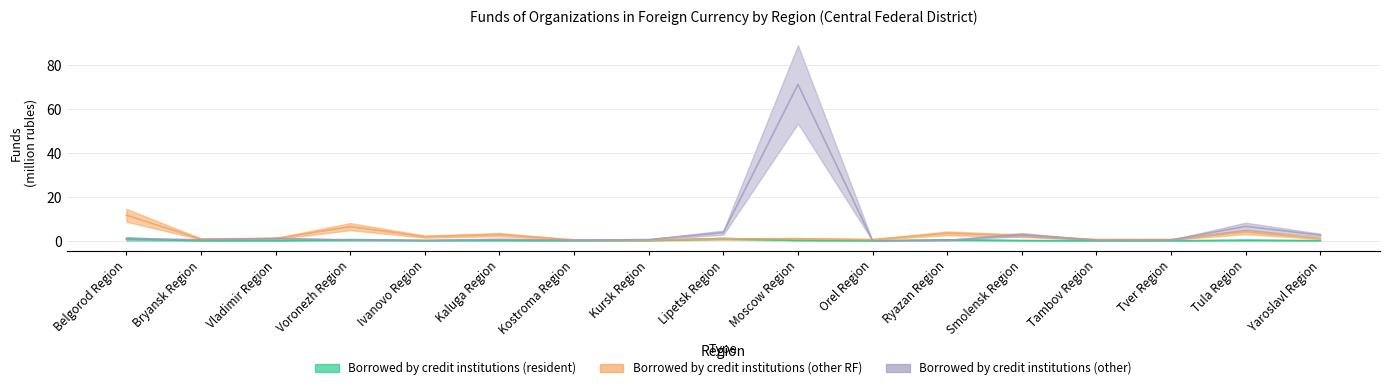

Between which two adjacent categories do Borrowed by credit institutions (other RF) and Borrowed by credit institutions (other) first intersect?

Bryansk Region and Vladimir Region